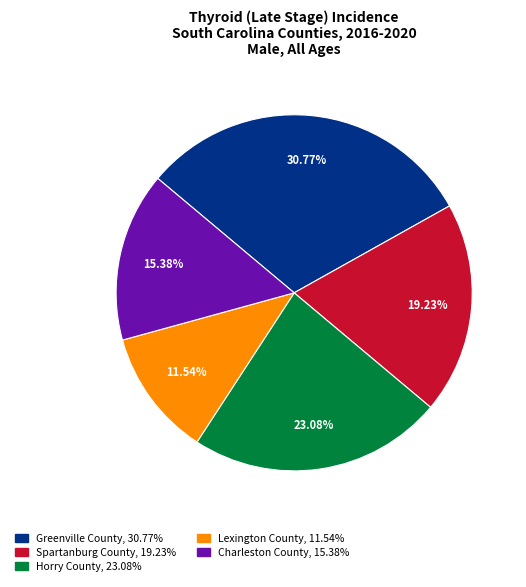

How many slices are in this pie chart?

5